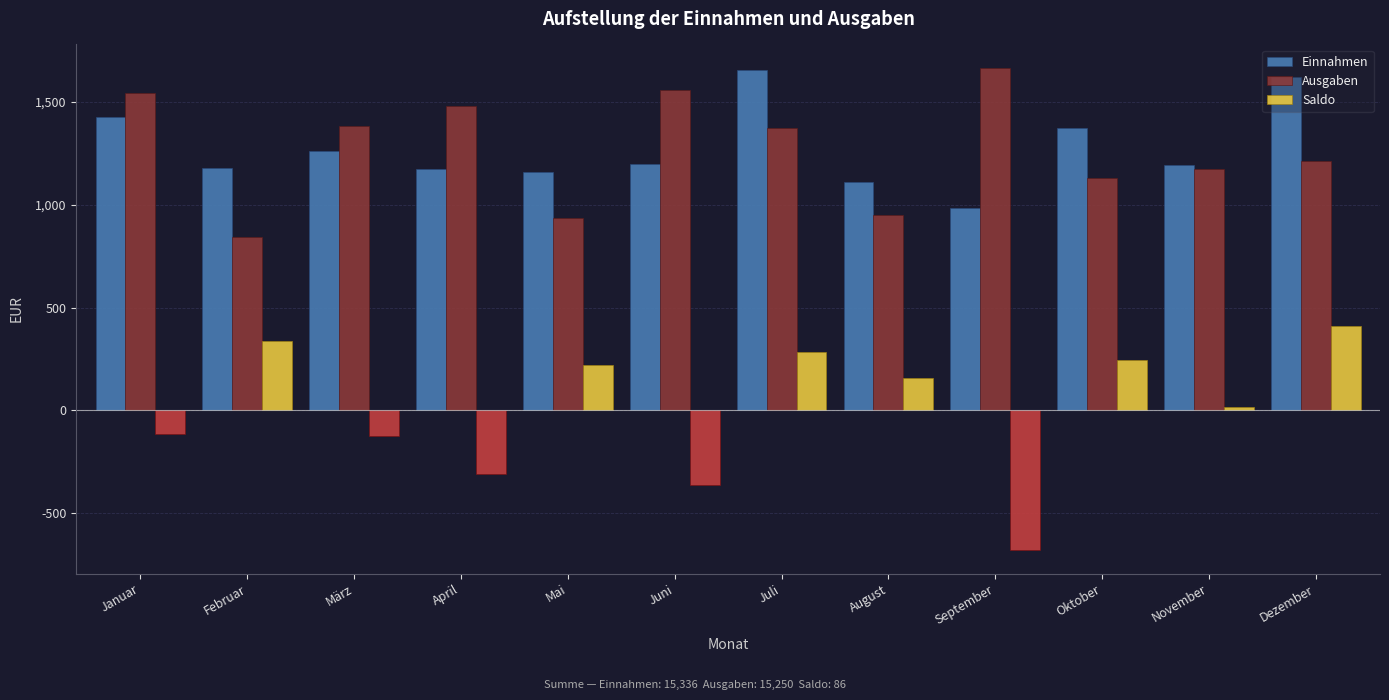

Which series has the largest range (max minus min)?

Saldo